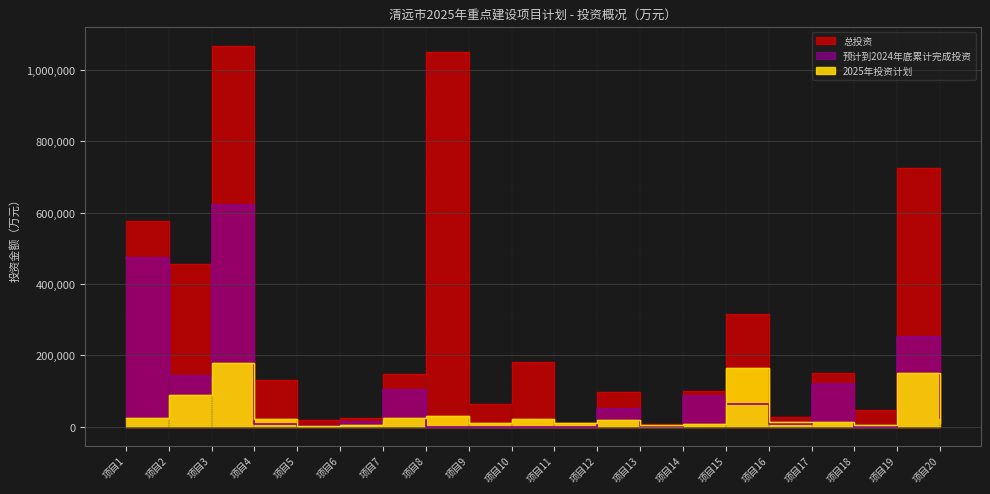

What is the lowest value of the 总投资 series?

7400